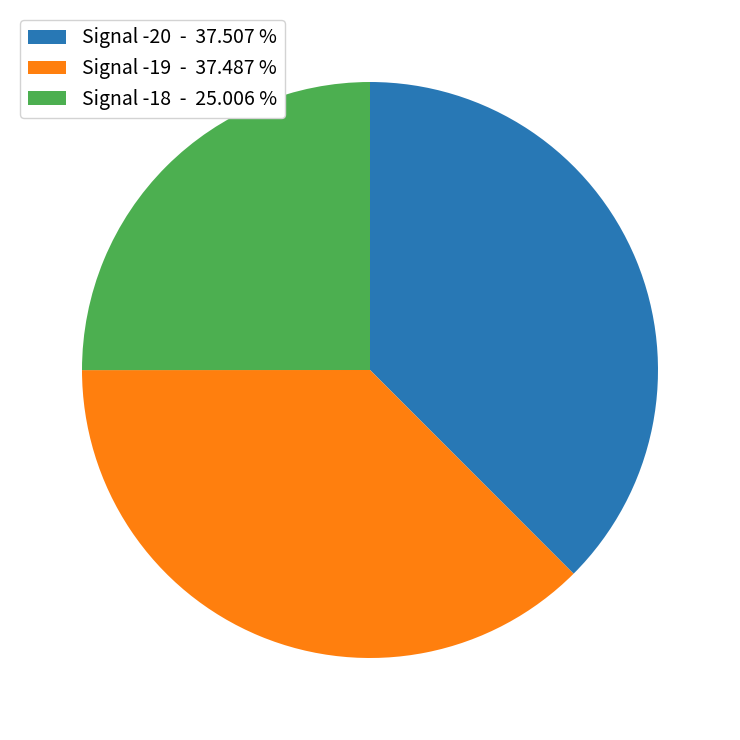

Is Signal -19 - 37.487 % the majority of the pie?

No